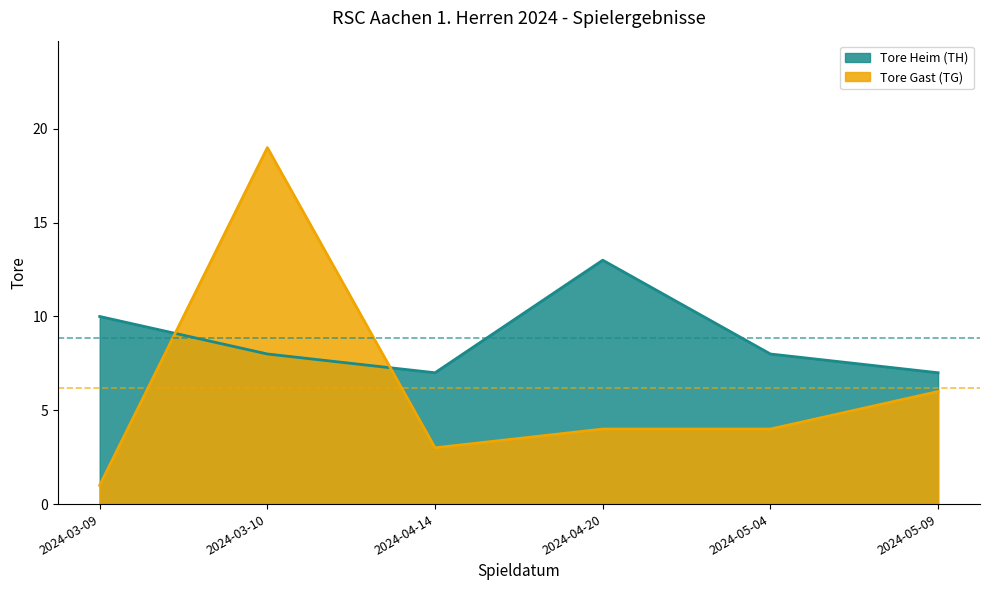

What is the average value of the Tore Gast (TG) series?

6